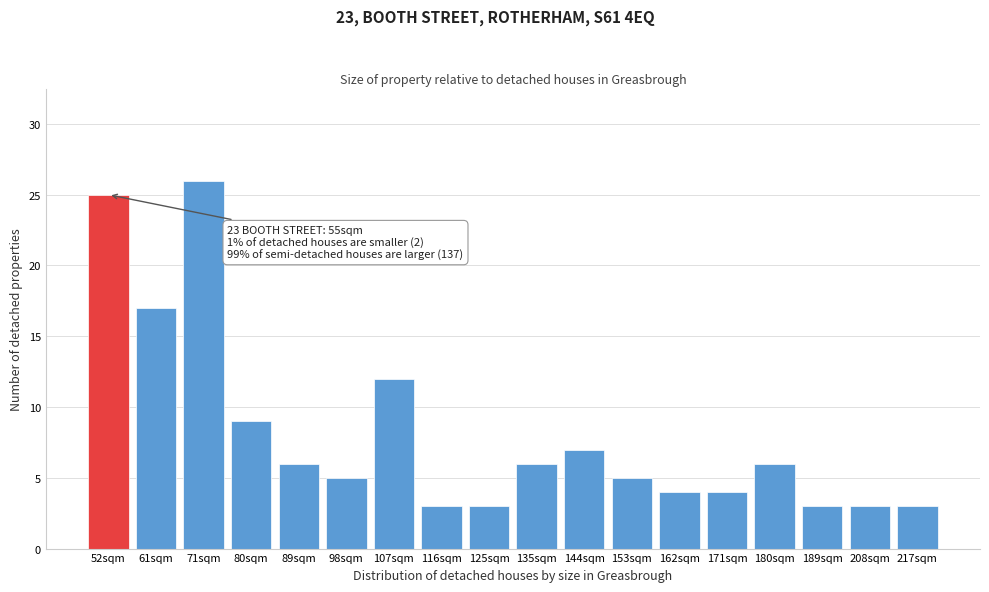

Reading right to left, what are all the values shown in this chart?

217sqm=3	208sqm=3	189sqm=3	180sqm=6	171sqm=4	162sqm=4	153sqm=5	144sqm=7	135sqm=6	125sqm=3	116sqm=3	107sqm=12	98sqm=5	89sqm=6	80sqm=9	71sqm=26	61sqm=17	52sqm=25